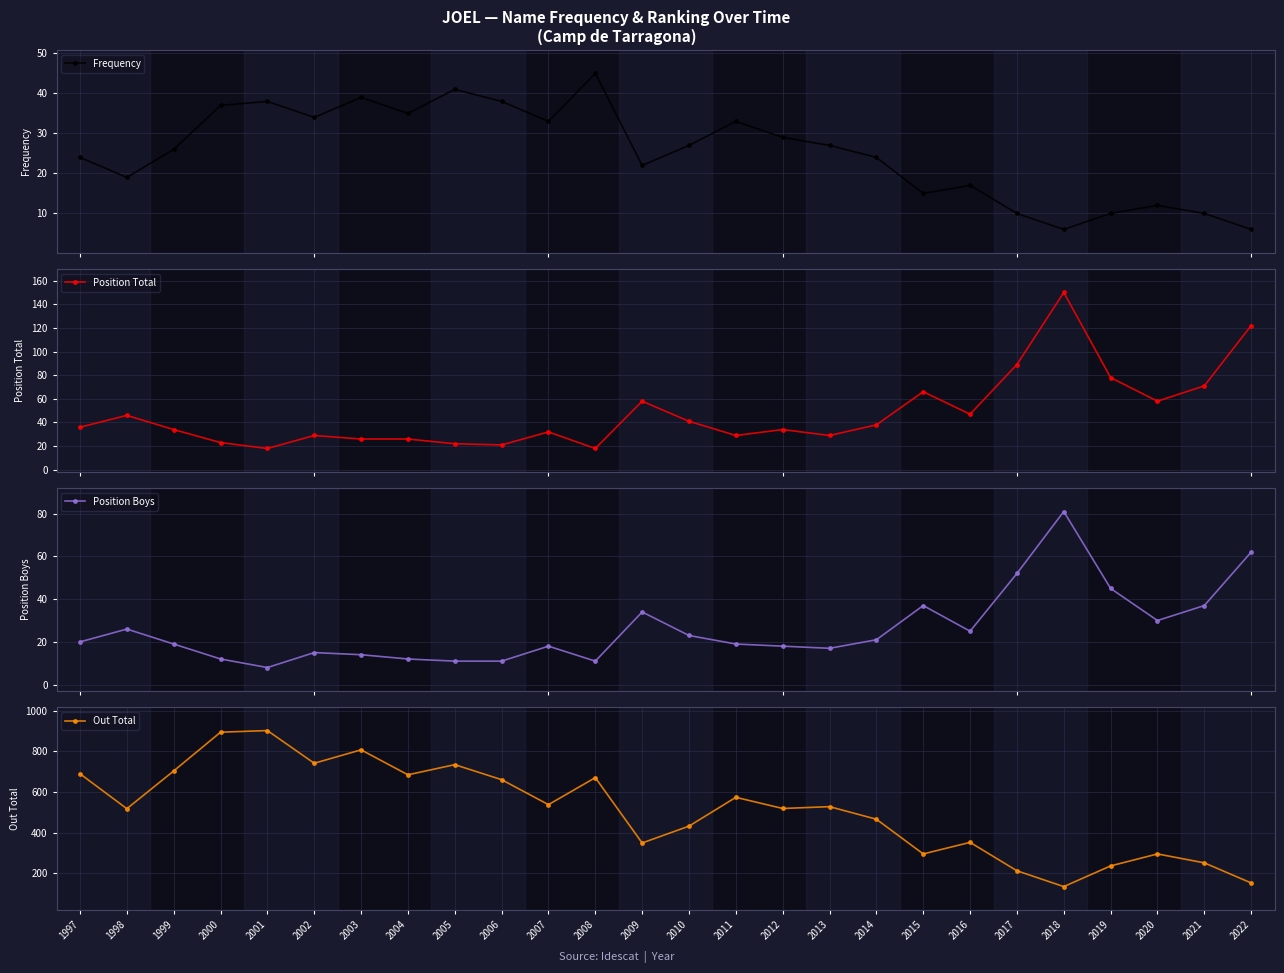

How many lines are shown in the chart?

4